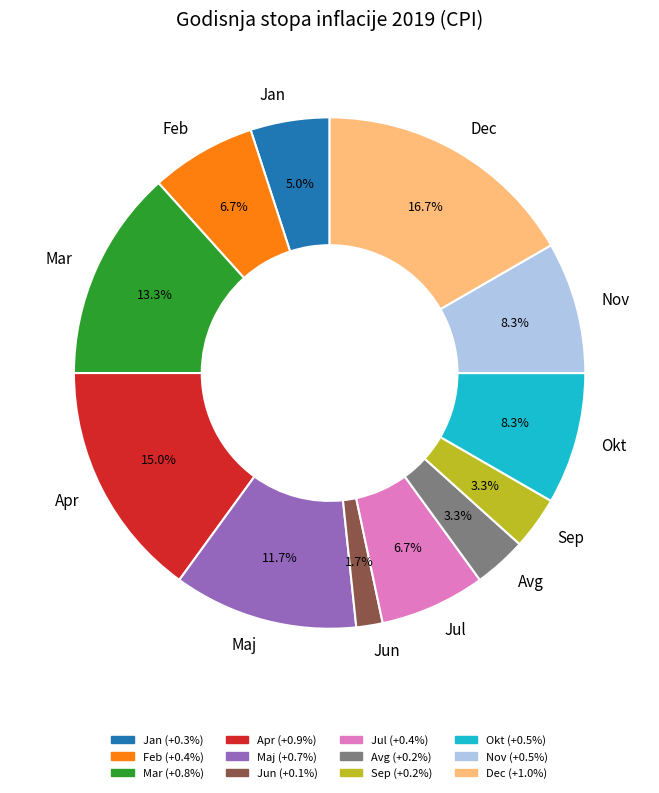

To the nearest percent, what is the difference between the largest and smallest slice percentages?

15%